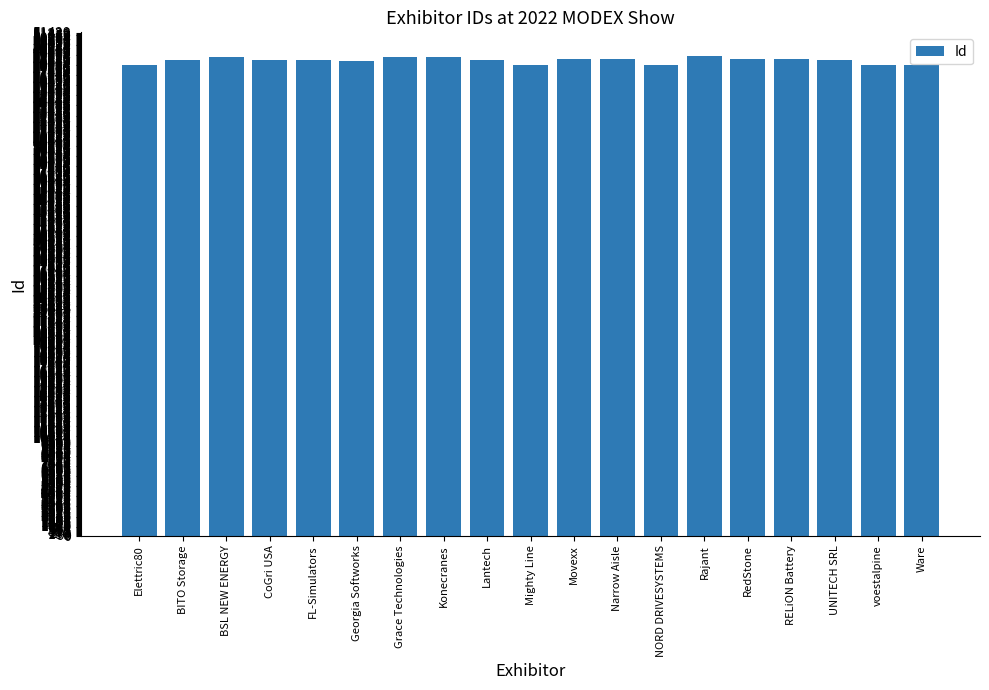

What is the change in value from Mighty Line to NORD DRIVESYSTEMS?

-27